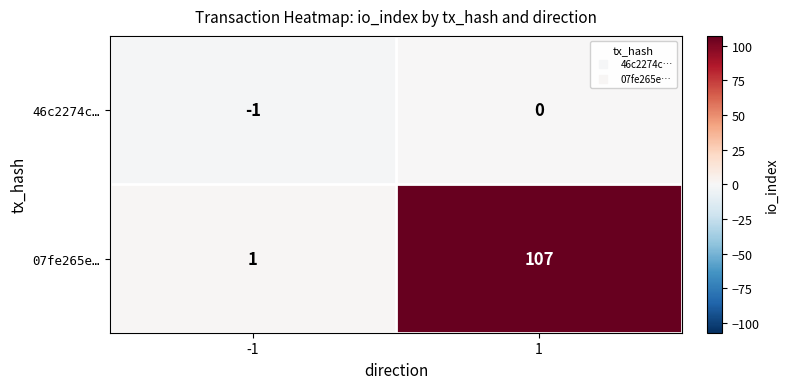

Rank the series at 1 from highest to lowest value.

07fe265e…, 46c2274c…